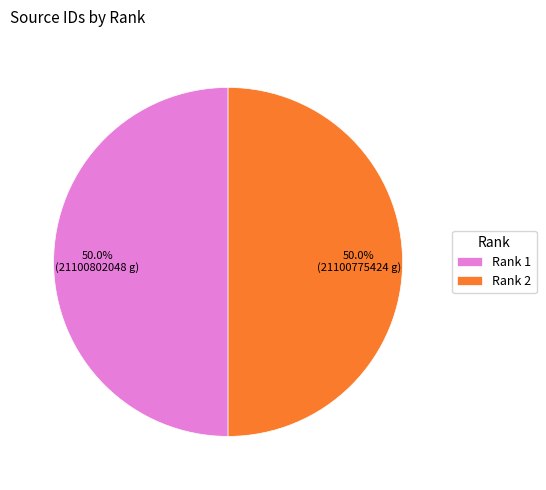

What percentage do Rank 1 and Rank 2 together represent?

100.0%